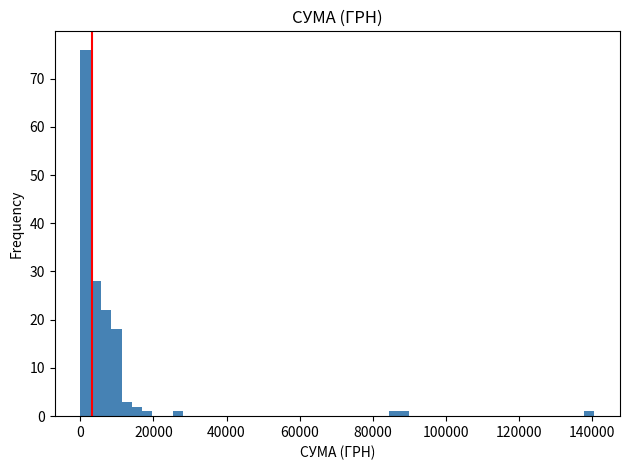

Around what value on the x-axis is the tallest bar? Give the approximate position of its centre, as read against the axis.

2000